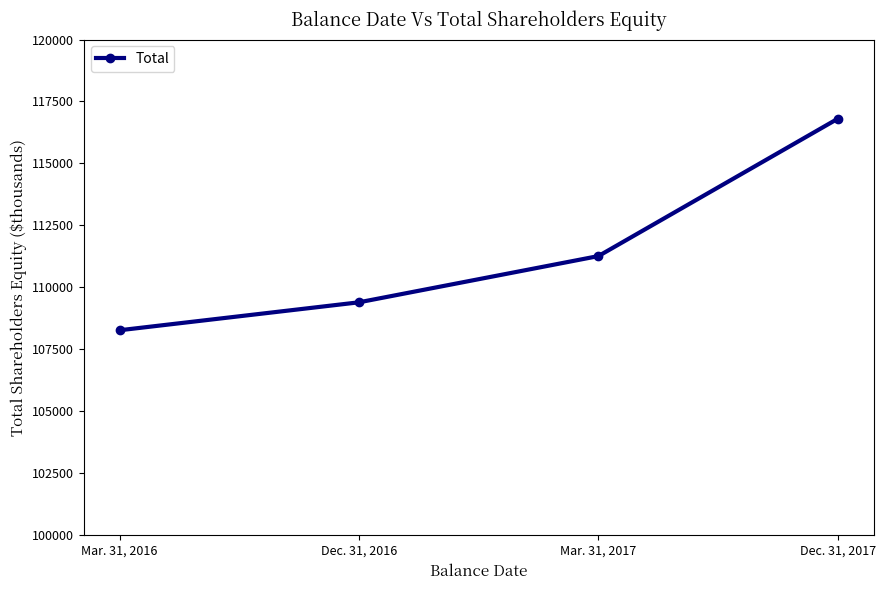

Is it true that the value at Mar. 31, 2016 is 180569?

False